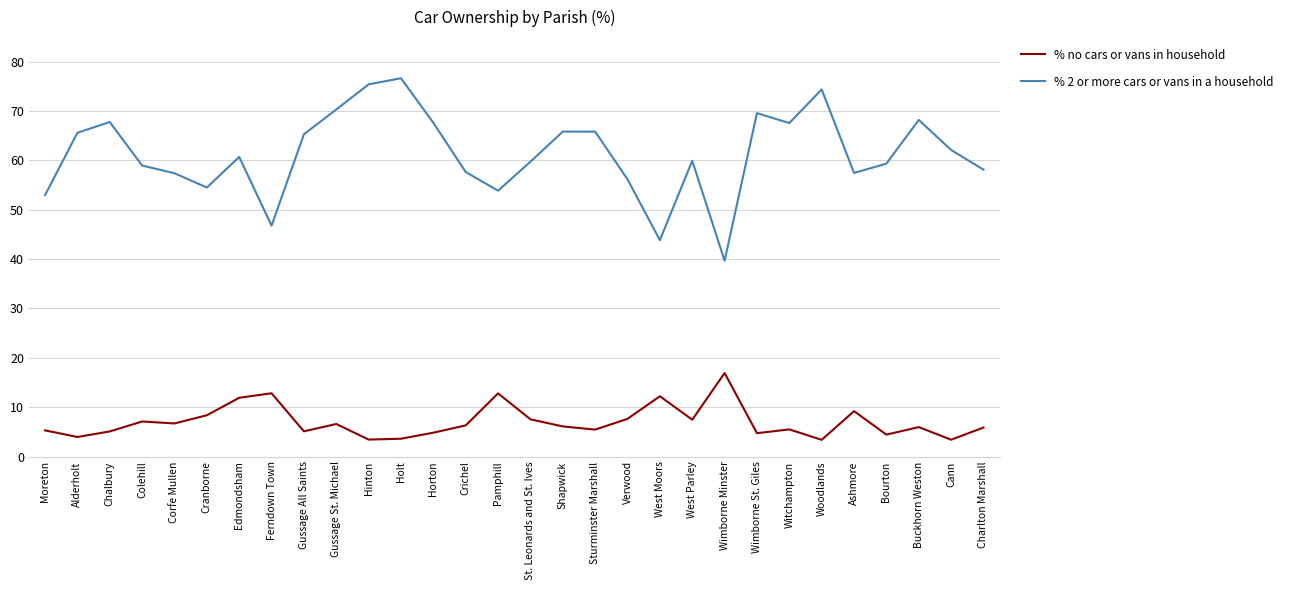

List the series in order of their peak value, lowest first.

% no cars or vans in household, % 2 or more cars or vans in a household